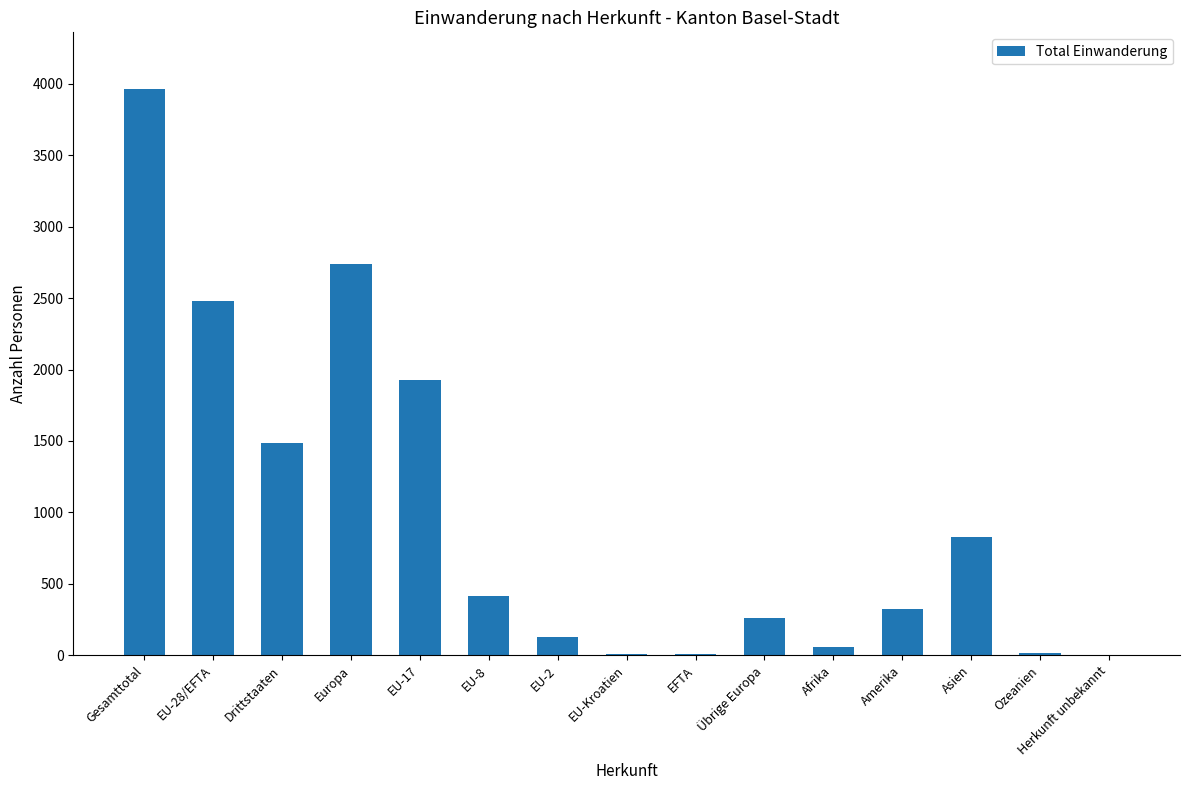

The chart shows a value of 2726 at EU-17. True or false?

False